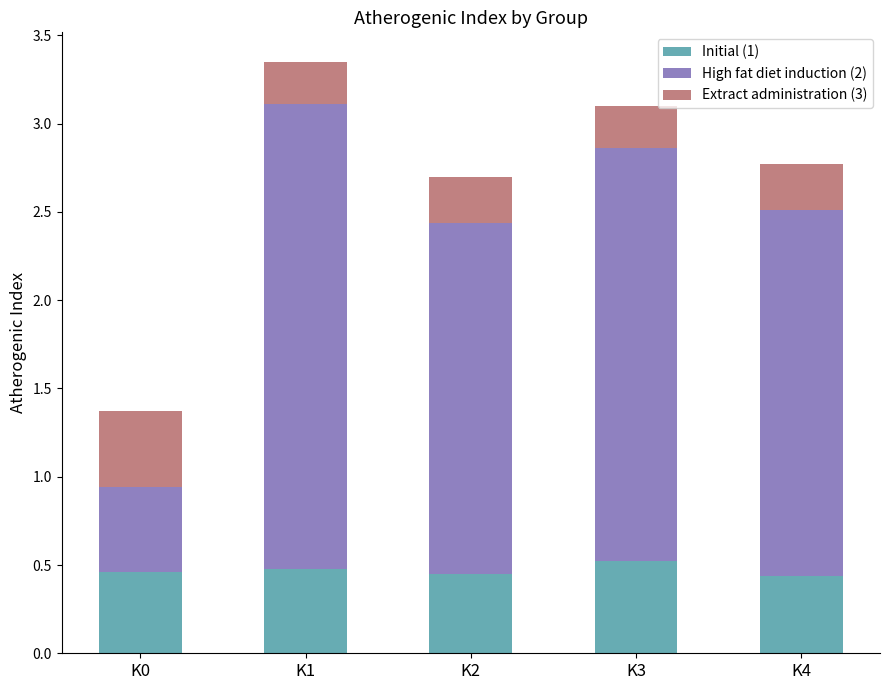

How many bars are there in total?

5